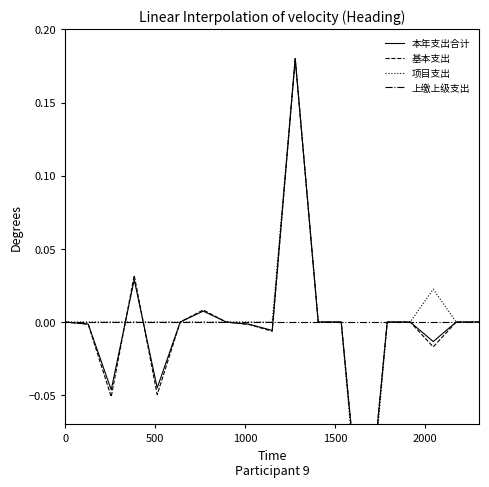

What is the sum of all 本年支出合计 values?

-0.1